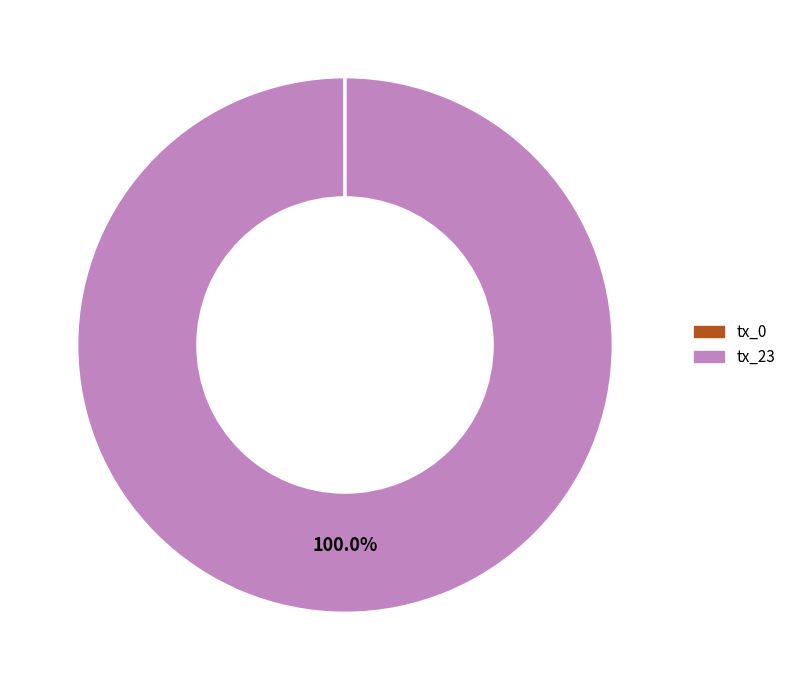

Which slice represents more than half of the pie?

tx_23